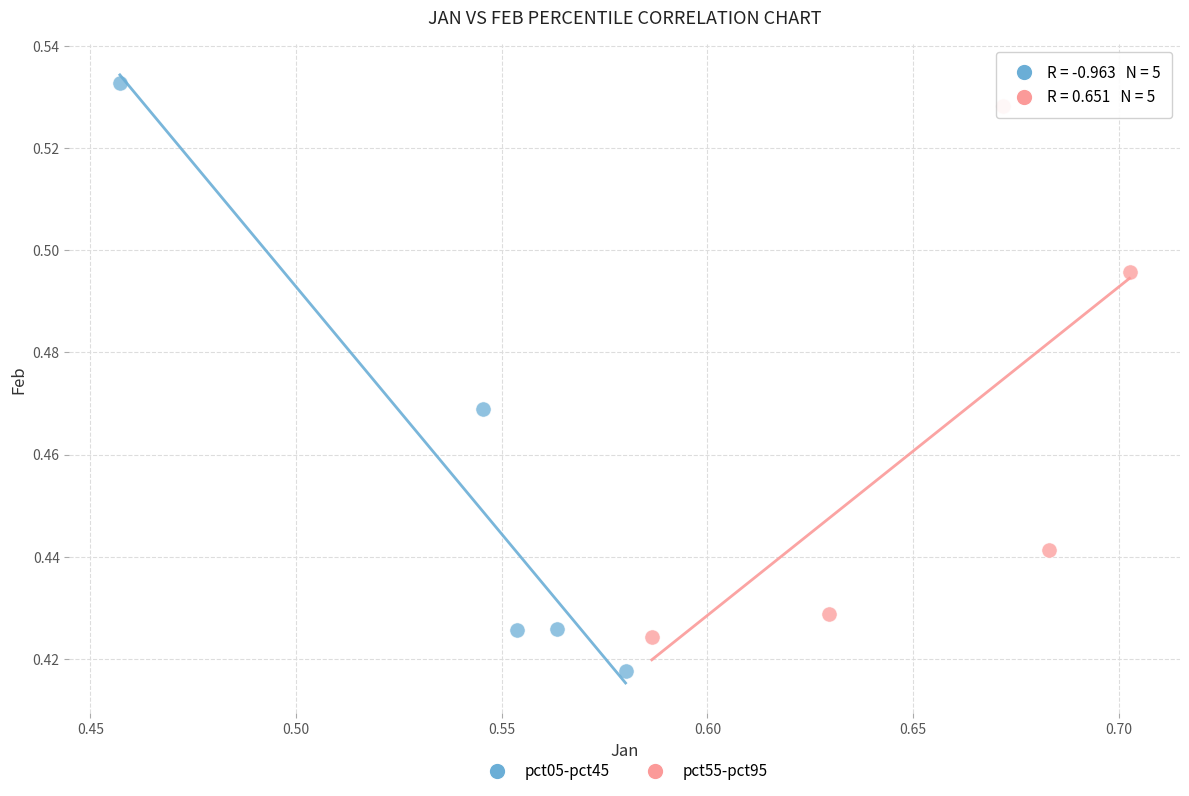

Which series reaches the minimum Y coordinate?

pct05-pct45